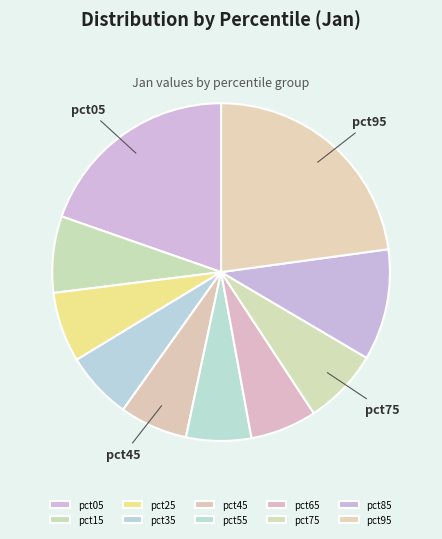

Is it true that pct85 is 6% of the pie?

False